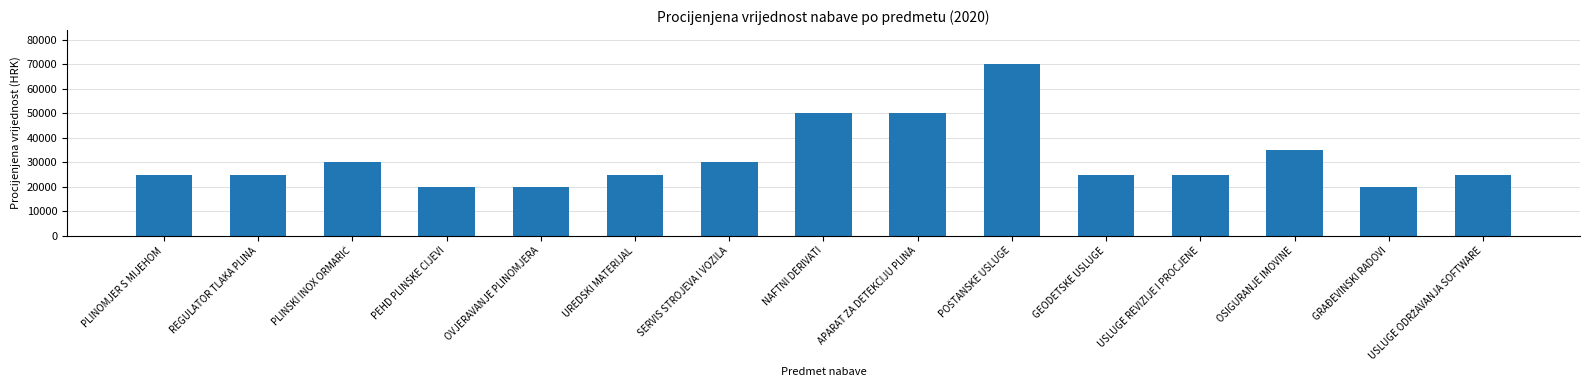

What is the greatest value displayed?

70000